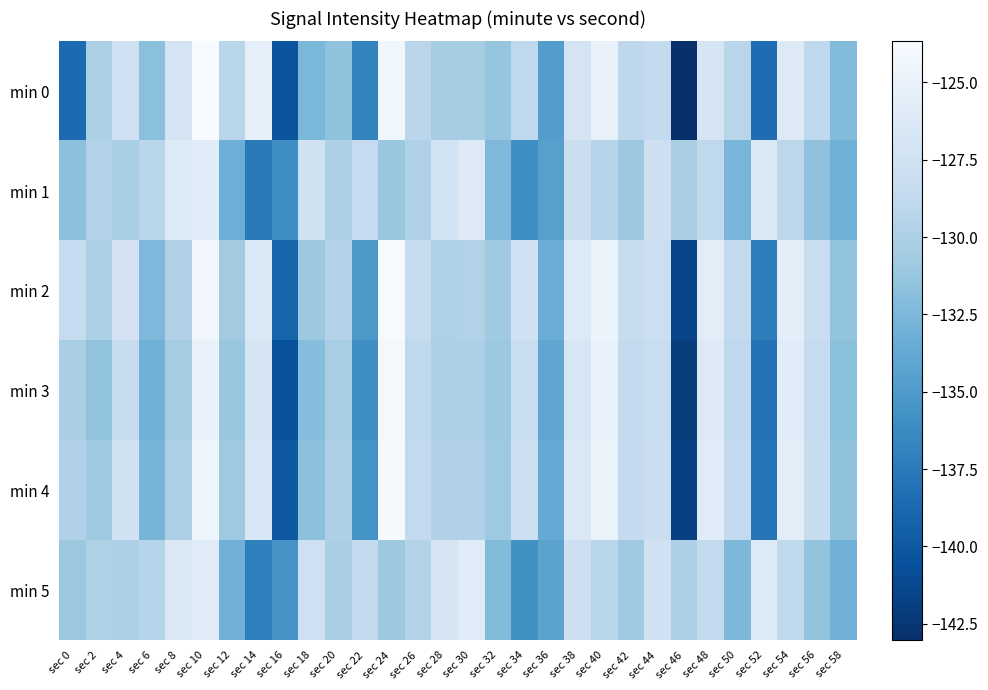

Between sec 22 and sec 56, which is larger?

sec 56